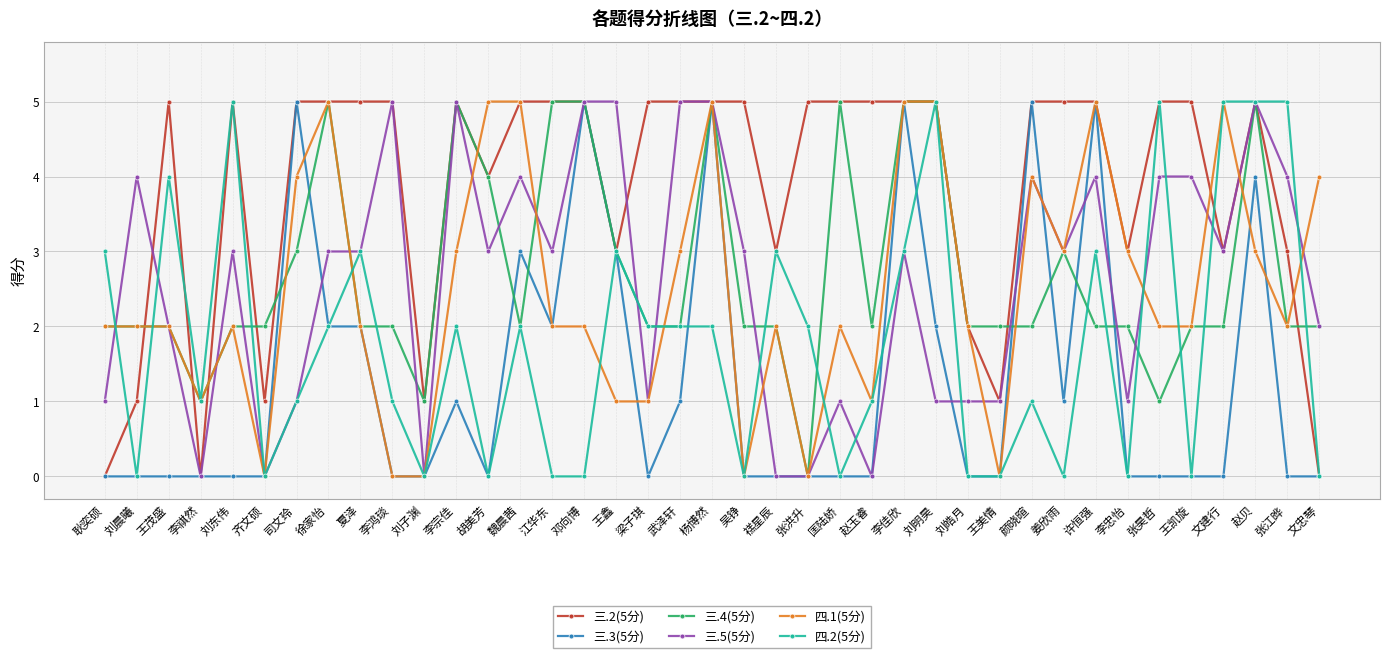

Count the 三.2(5分) values in the range 3 to 5.

31